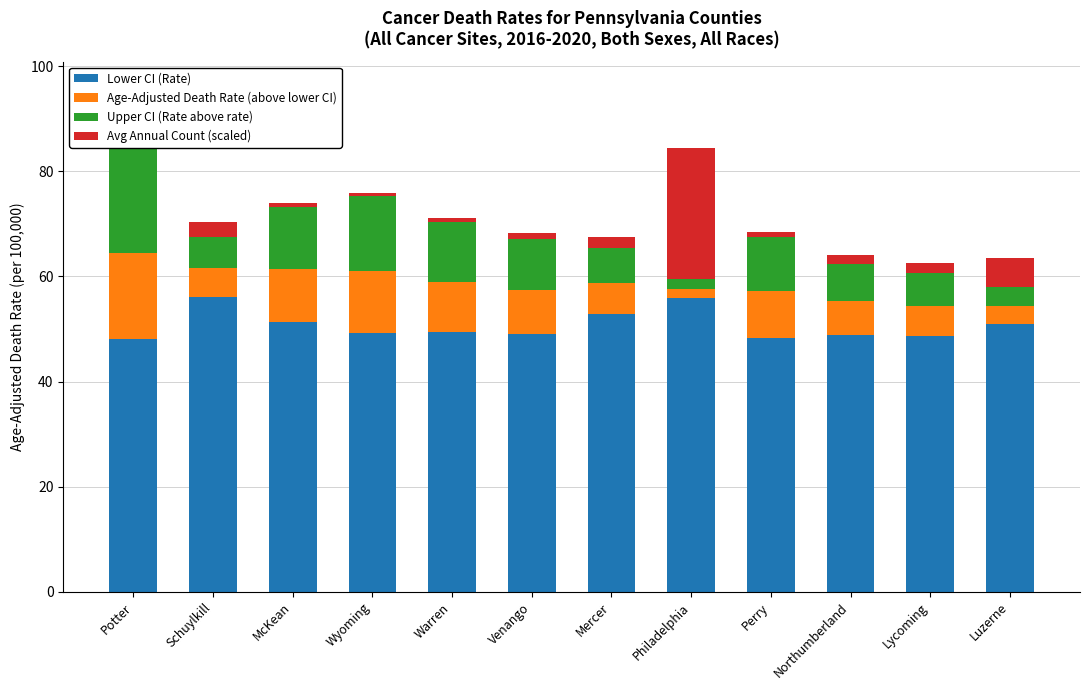

Is it true that Avg Annual Count (scaled) equals 25.0 at Philadelphia?

True